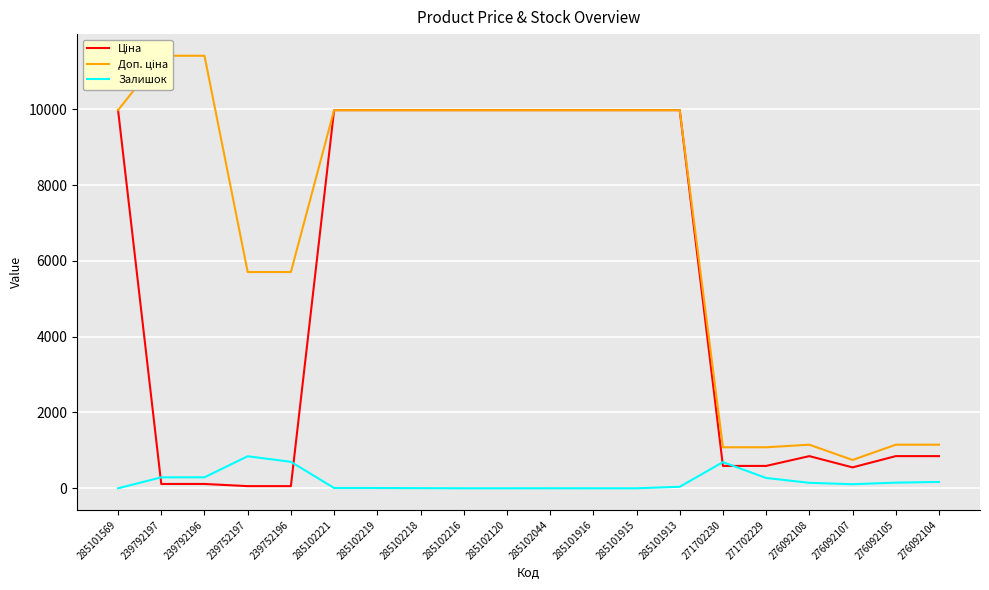

What is the difference between the maximum and second lowest values in the Ціна series?

9917.9